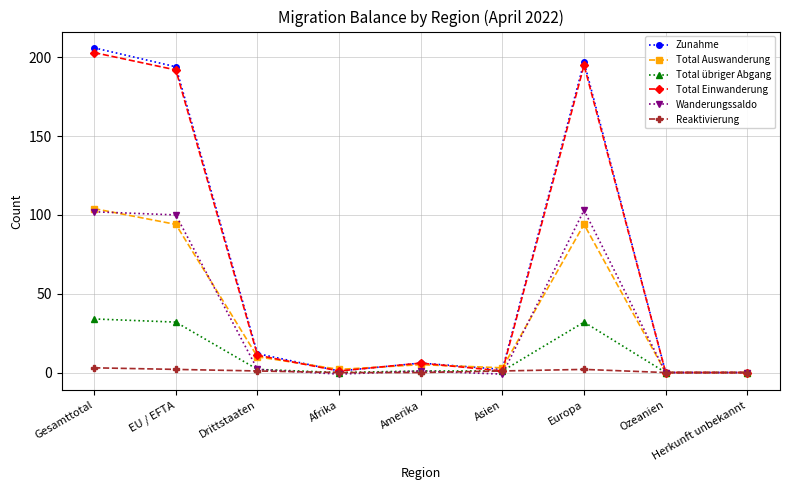

Which series changed the most between Afrika and Europa?

Zunahme